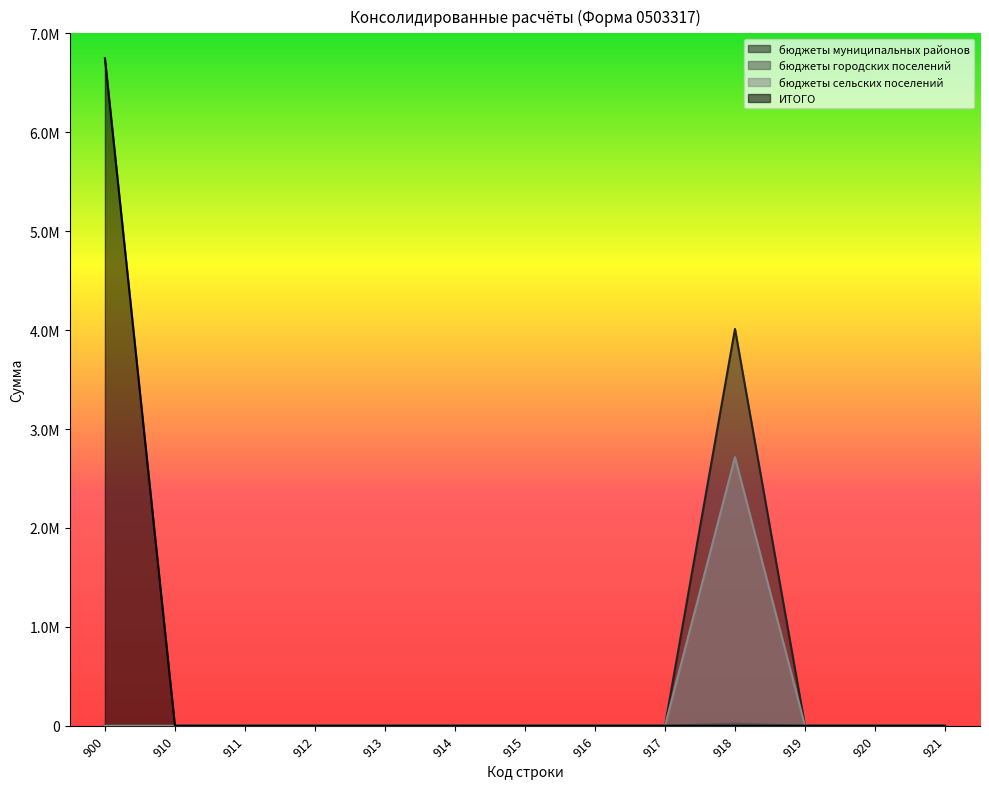

True or false: бюджеты городских поселений and бюджеты сельских поселений cross at least once.

False